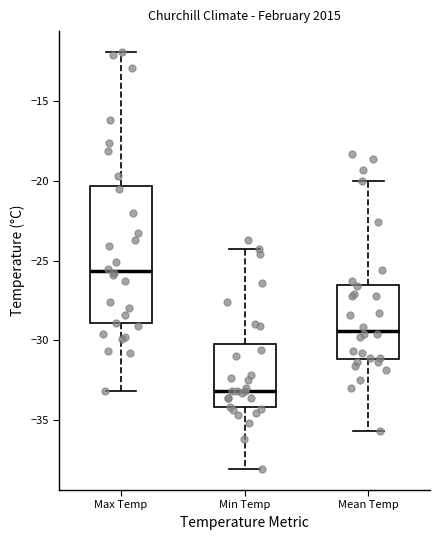

Where is the upper edge of the box for Min Temp on the y-axis? The values are not printed on the chart, so give them approximately, as read against the axis.

-30.0